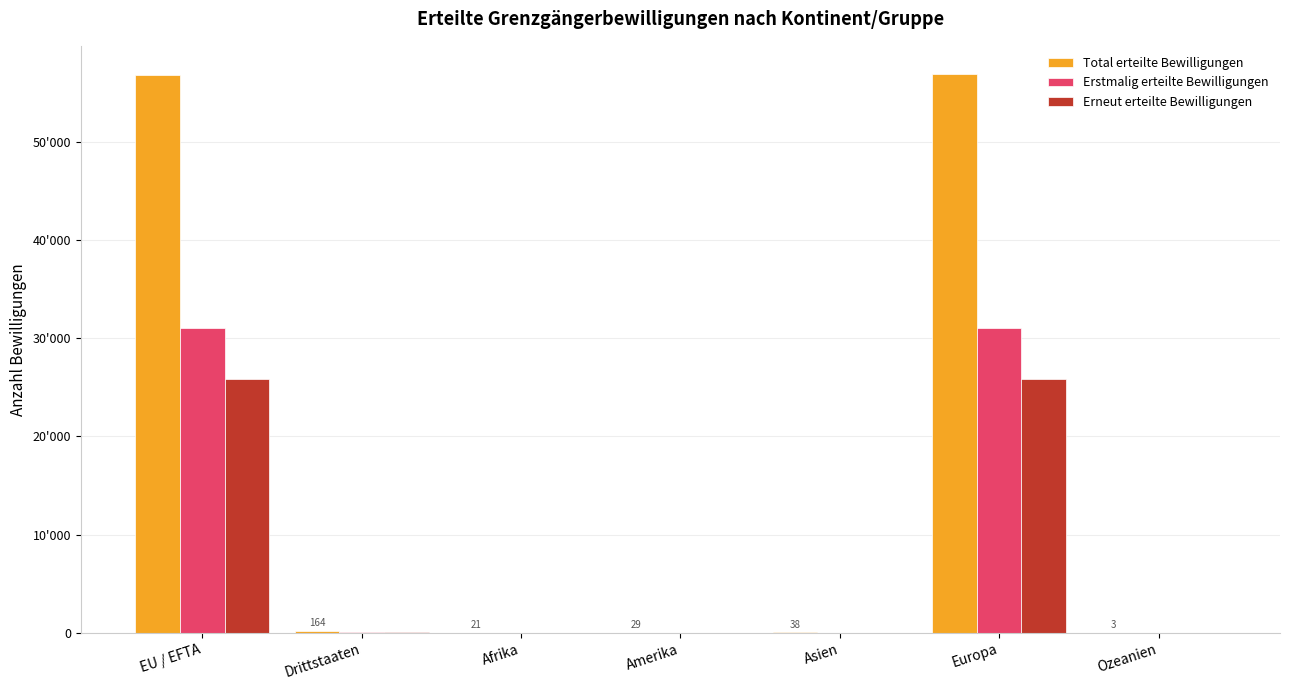

Between Amerika and Europa, which series saw the biggest shift?

Total erteilte Bewilligungen